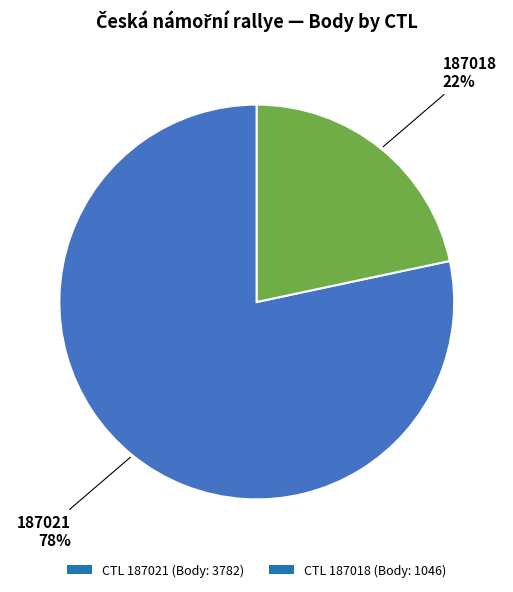

Which category has the biggest portion of the pie?

CTL 187021 (Body: 3782)